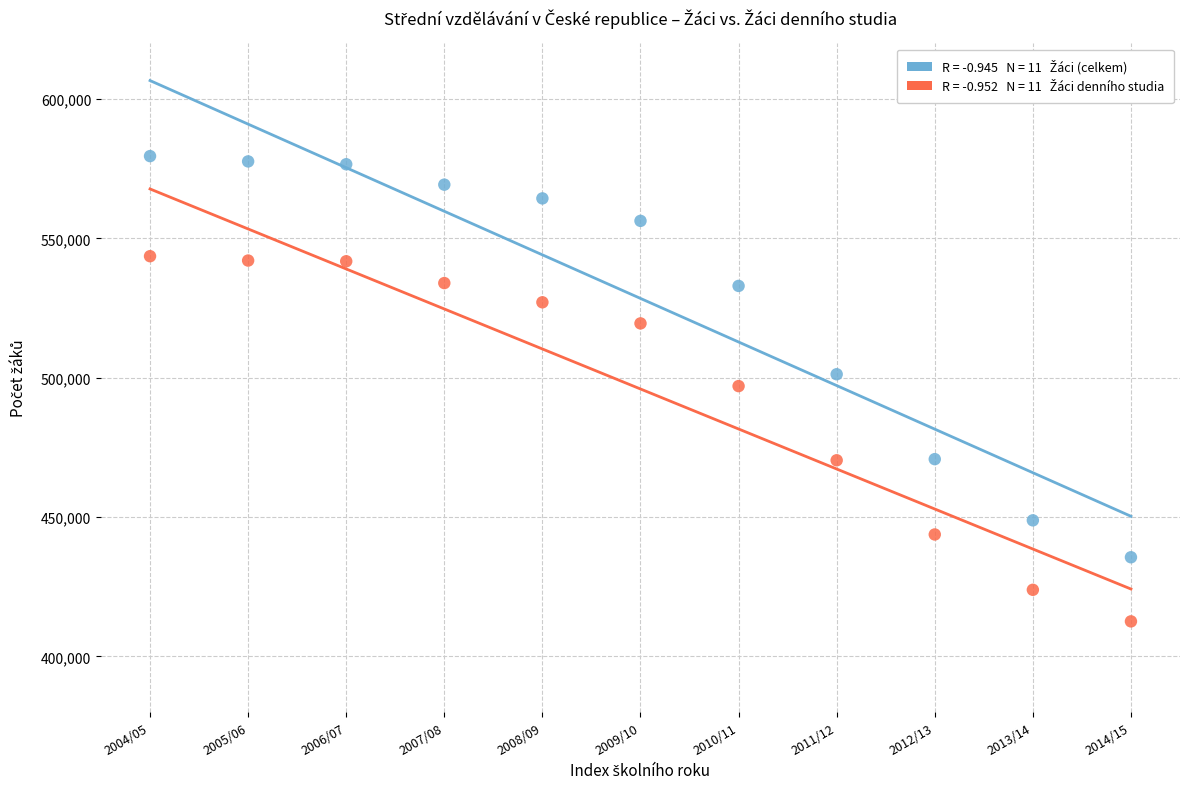

Across all data points, what is the range of Y values (max minus min)?

166973